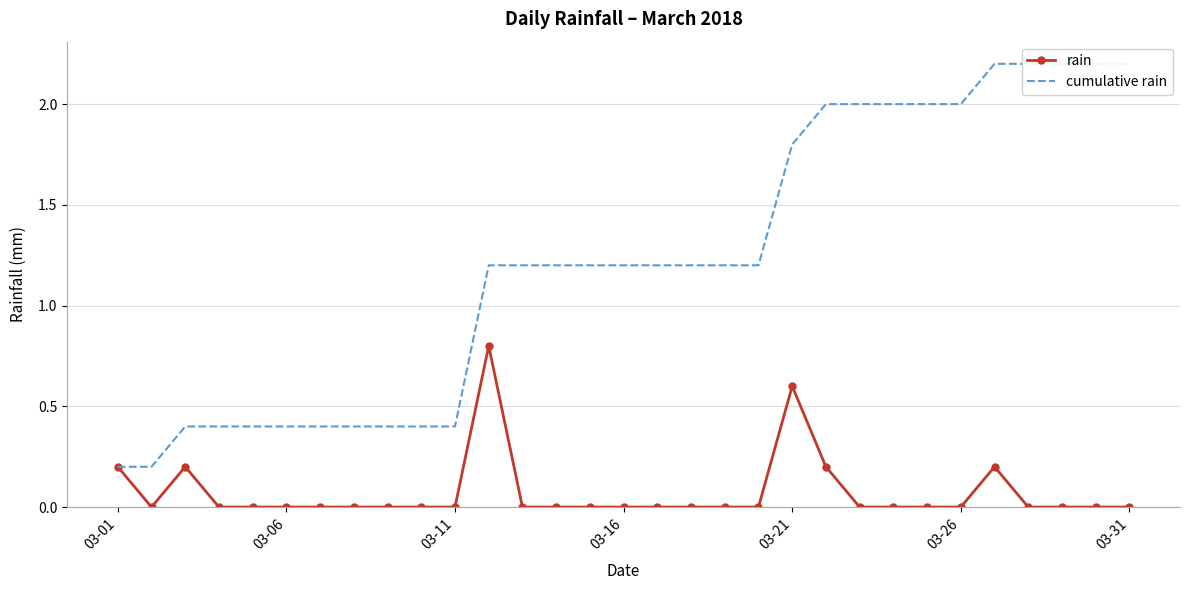

Is it true that cumulative rain equals 0.3 at 13?

False